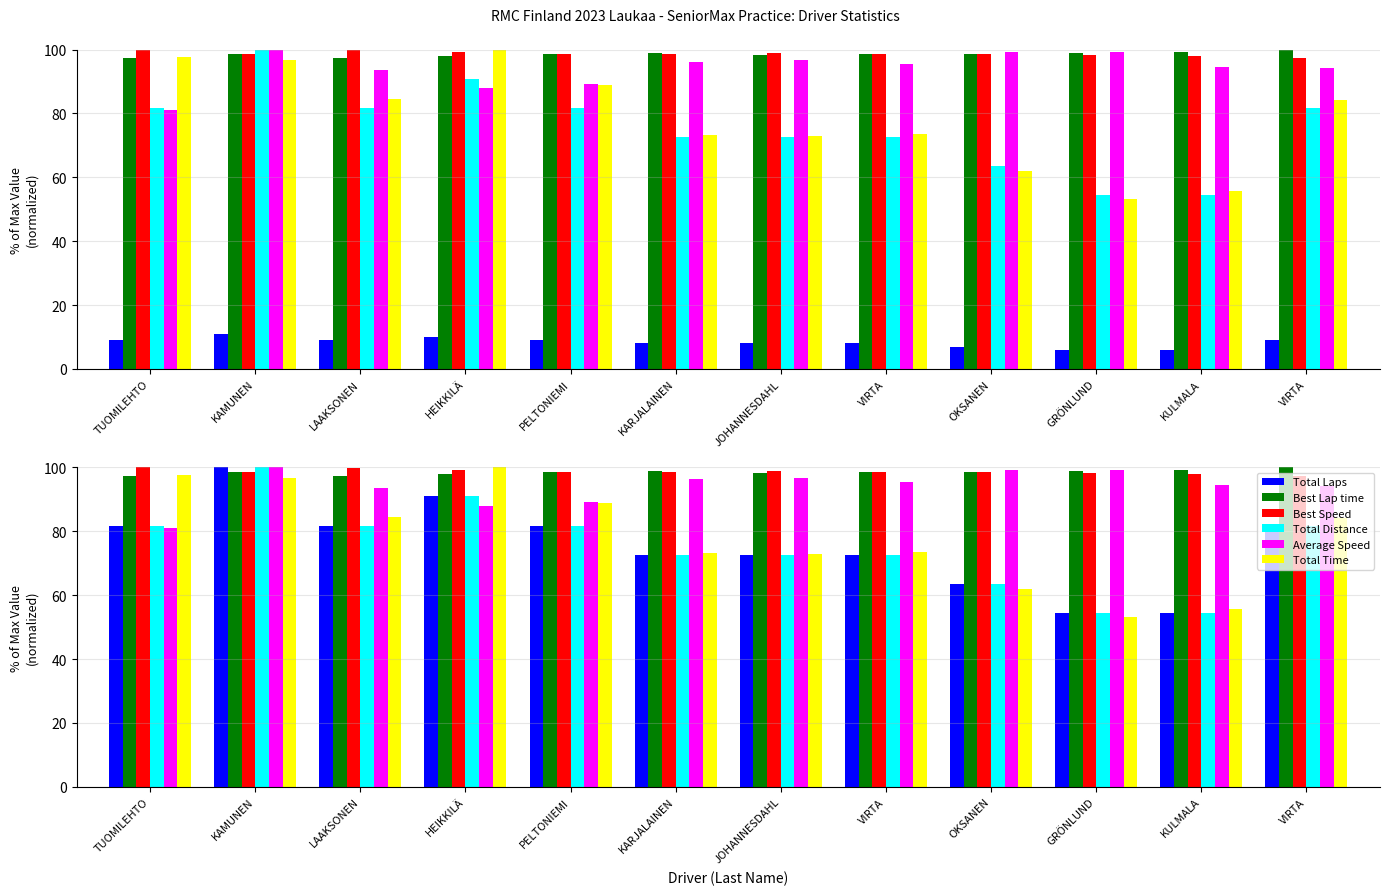

What is the difference between the maximum and minimum values in the Total Time series?

46.8